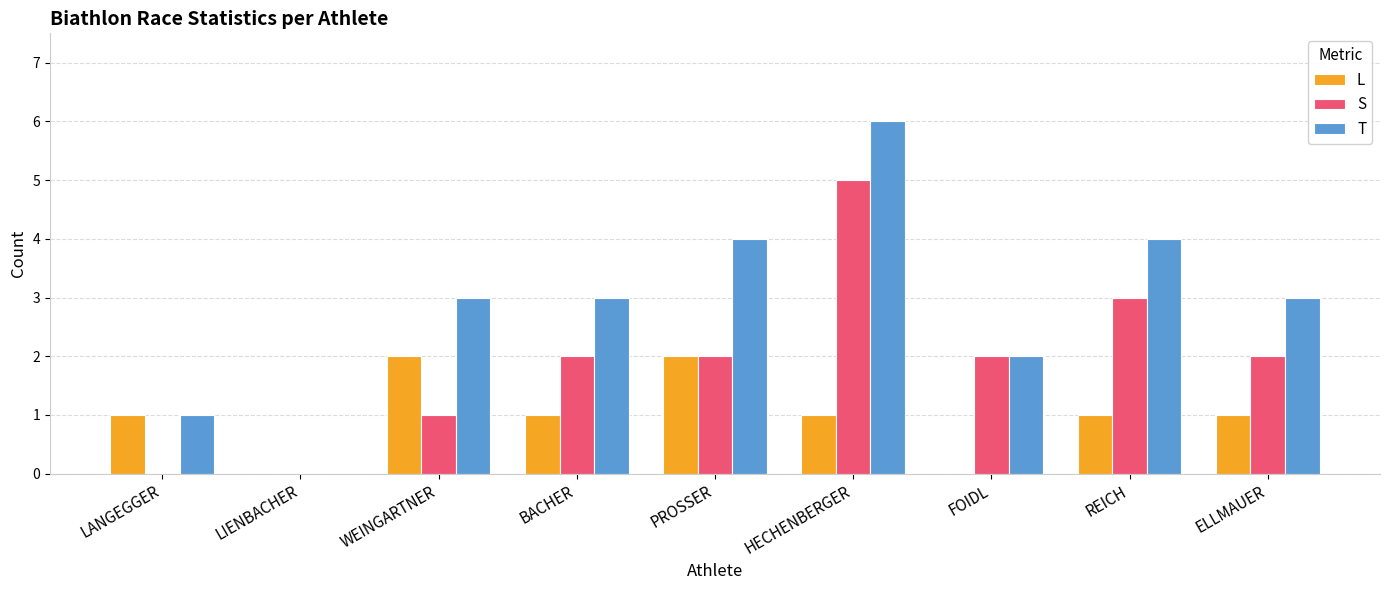

Count the number of data series in this chart.

3